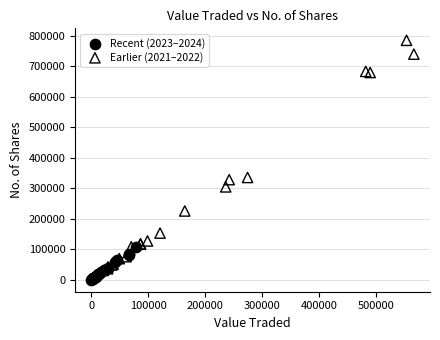

Which series contains the highest Y value?

Earlier (2021–2022)